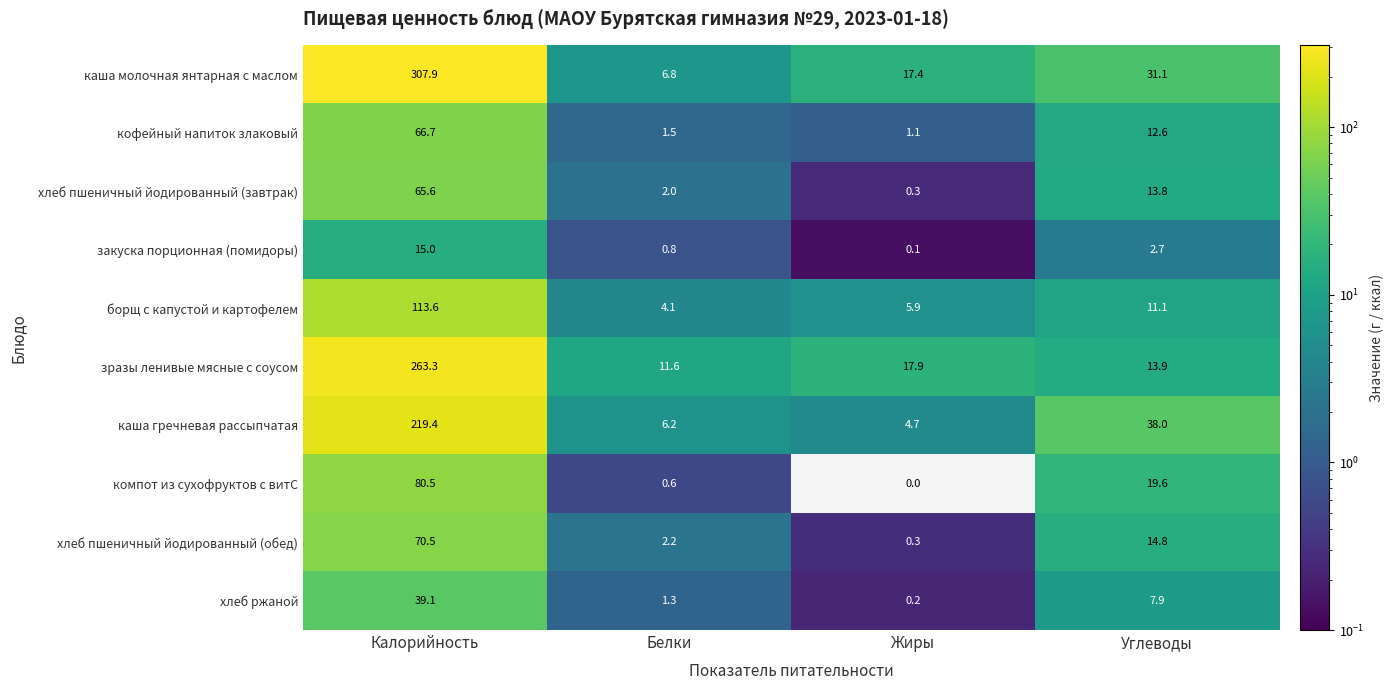

The борщ с капустой и картофелем series shows 2.9 at Жиры. True or false?

False